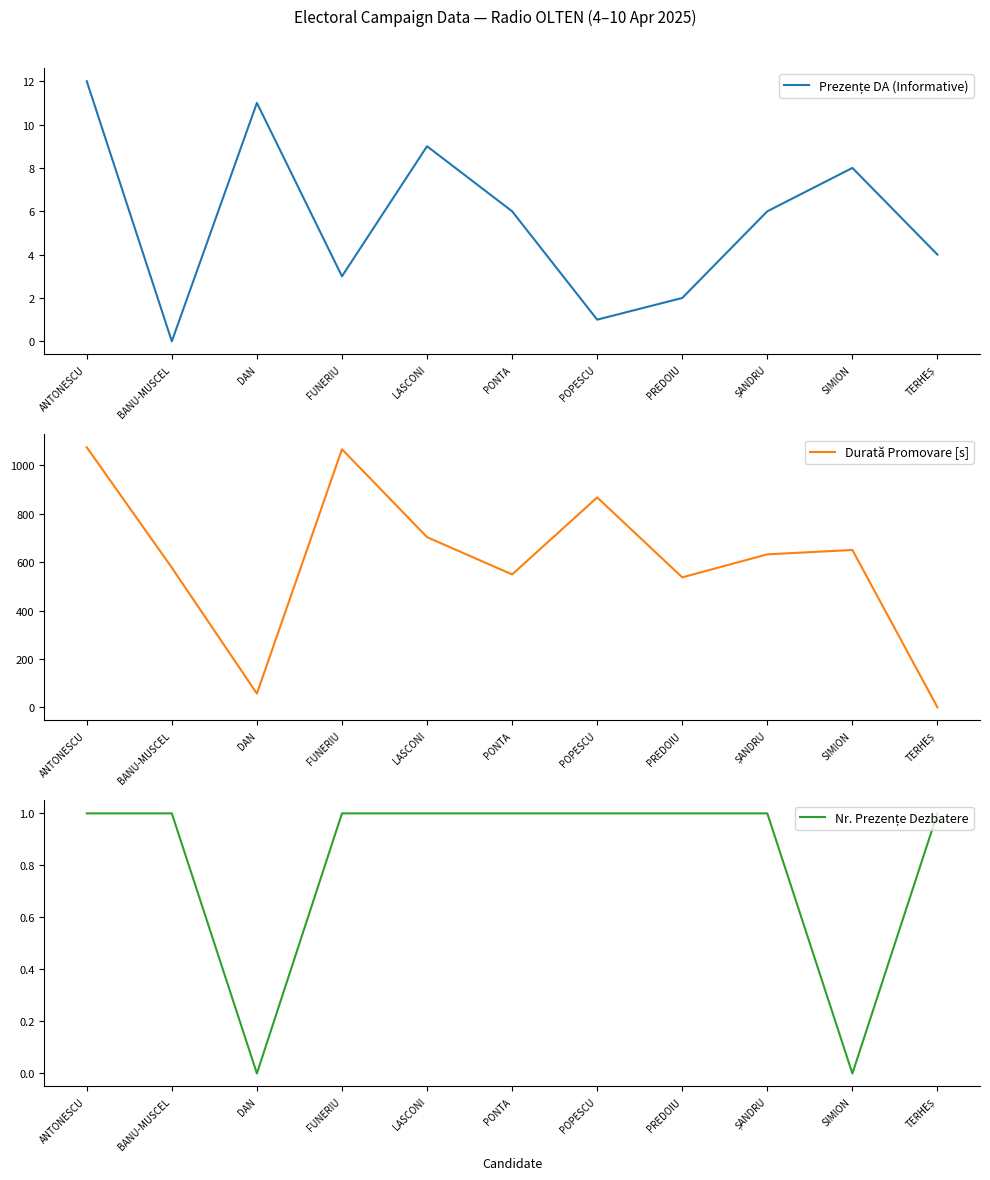

What is the value of the Nr. Prezențe Dezbatere point at the 8th from the left?

1